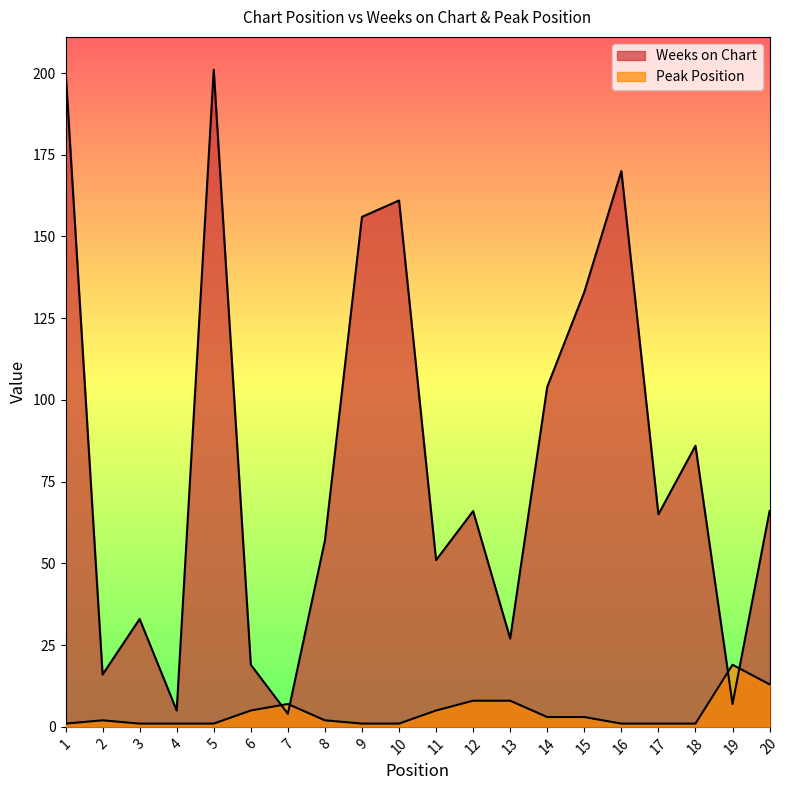

What value does the Weeks on Chart series have at 15?

133